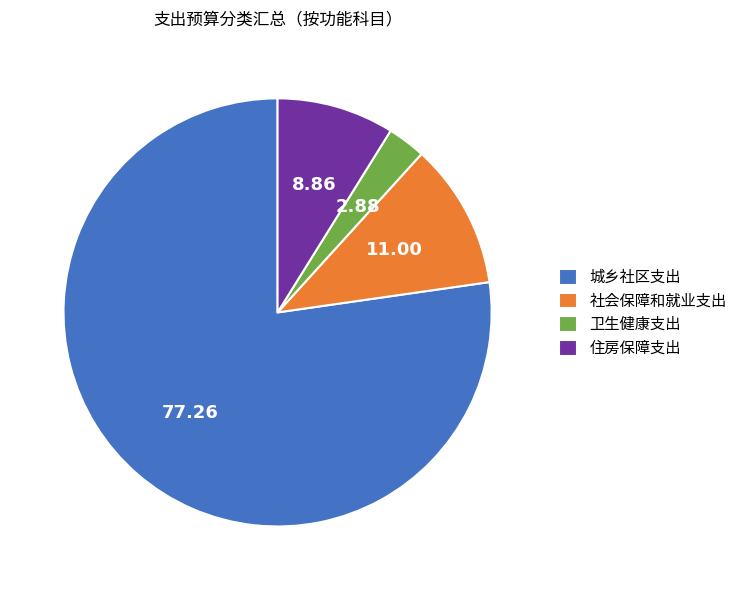

The 卫生健康支出 slice represents 17% of the pie. True or false?

False